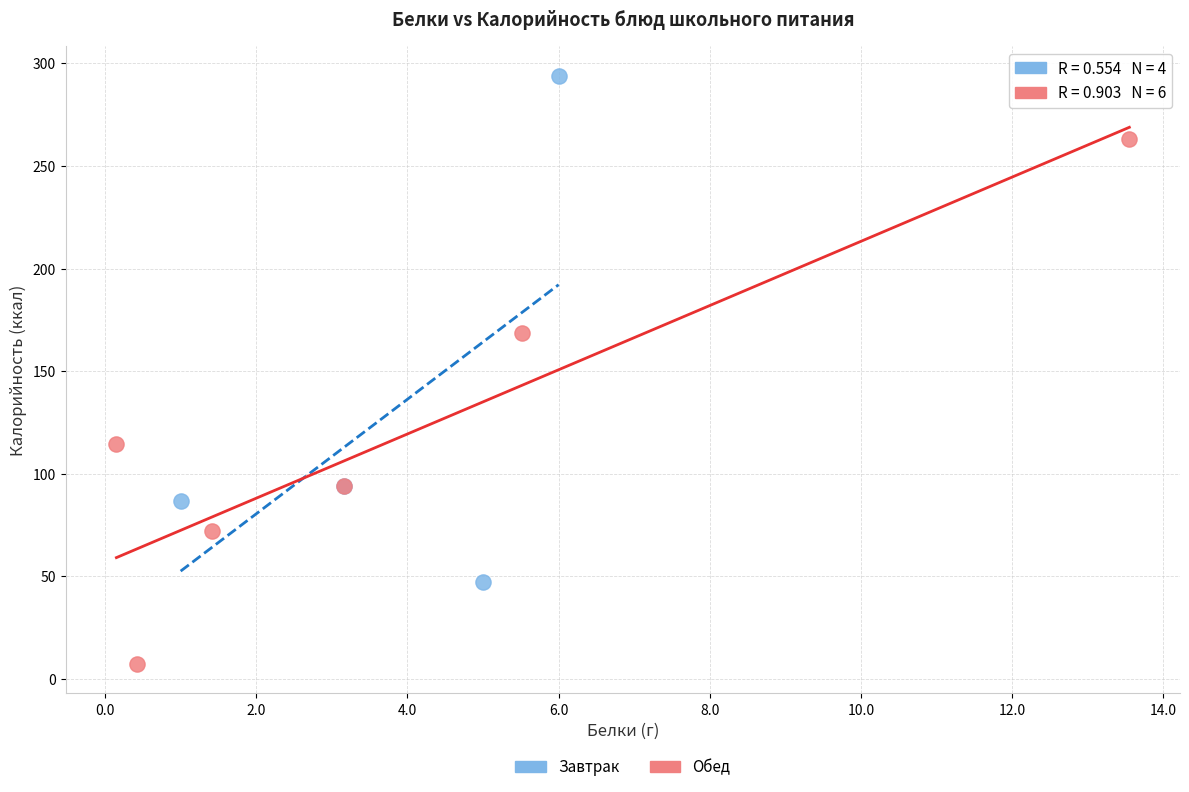

Which series contains the lowest Y value?

Обед